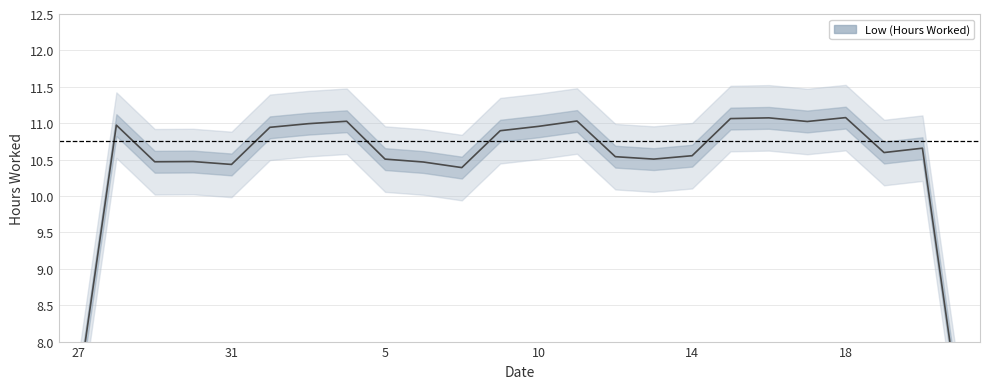

Reading right to left, list all the values displayed in this chart.

6.9	10.7	10.6	11.1	11.0	11.1	11.1	10.6	10.5	10.5	11.0	11.0	10.9	10.4	10.5	10.5	11.0	11.0	10.9	10.4	10.5	10.5	11.0	7.3